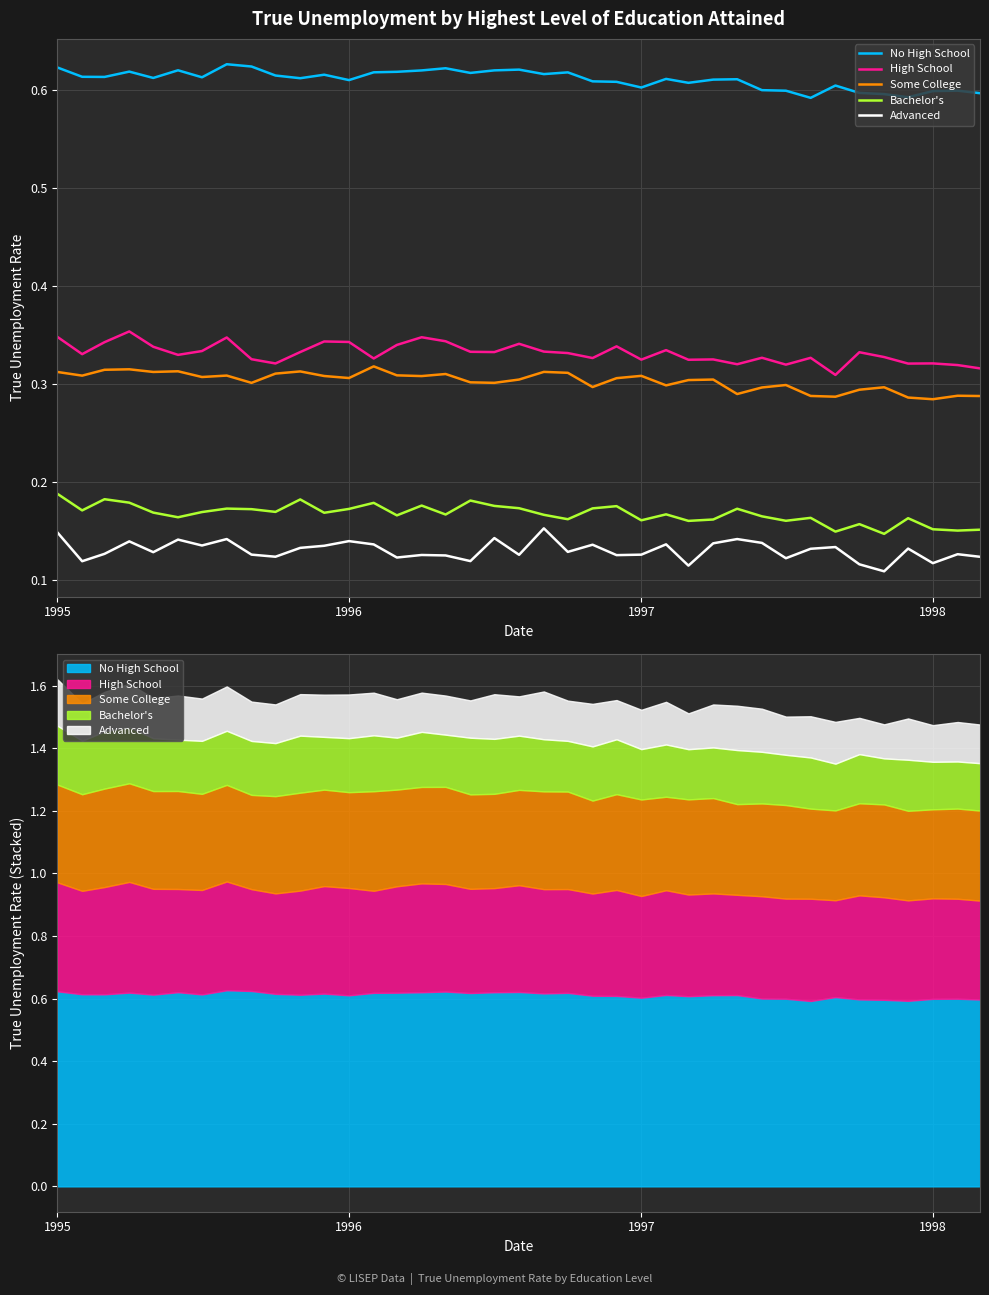

At which category is the sum across all series the highest?

1995